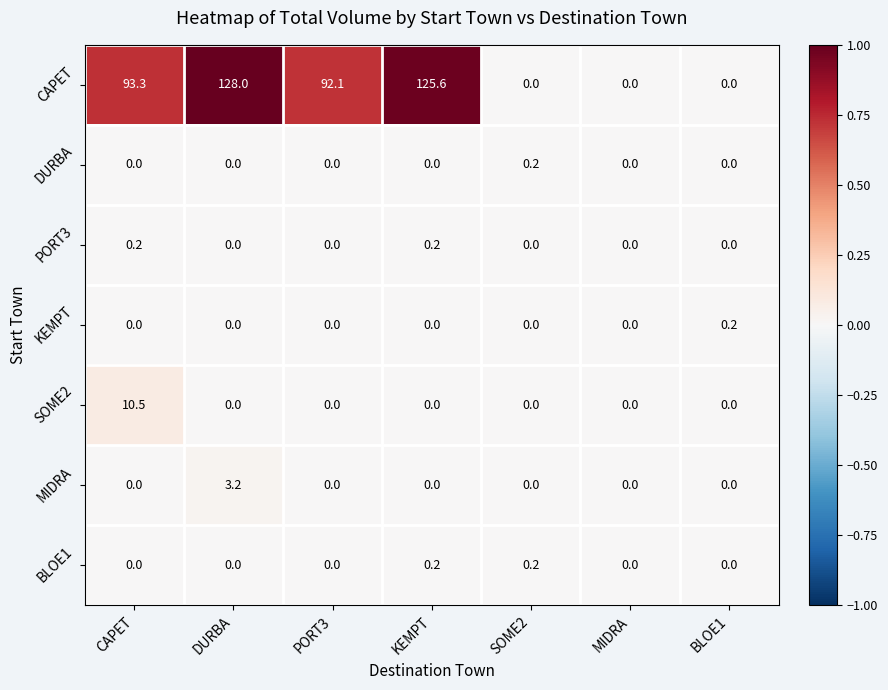

What is the maximum value shown in the chart?

128.0